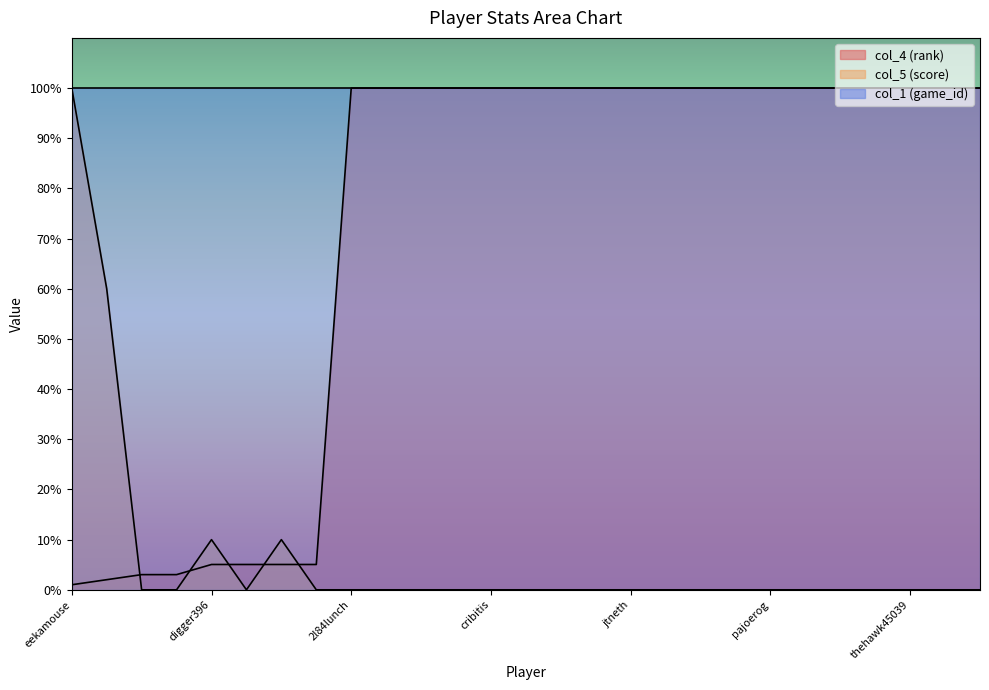

What are all the series names shown in the legend?

col_4 (rank), col_5 (score), col_1 (game_id)